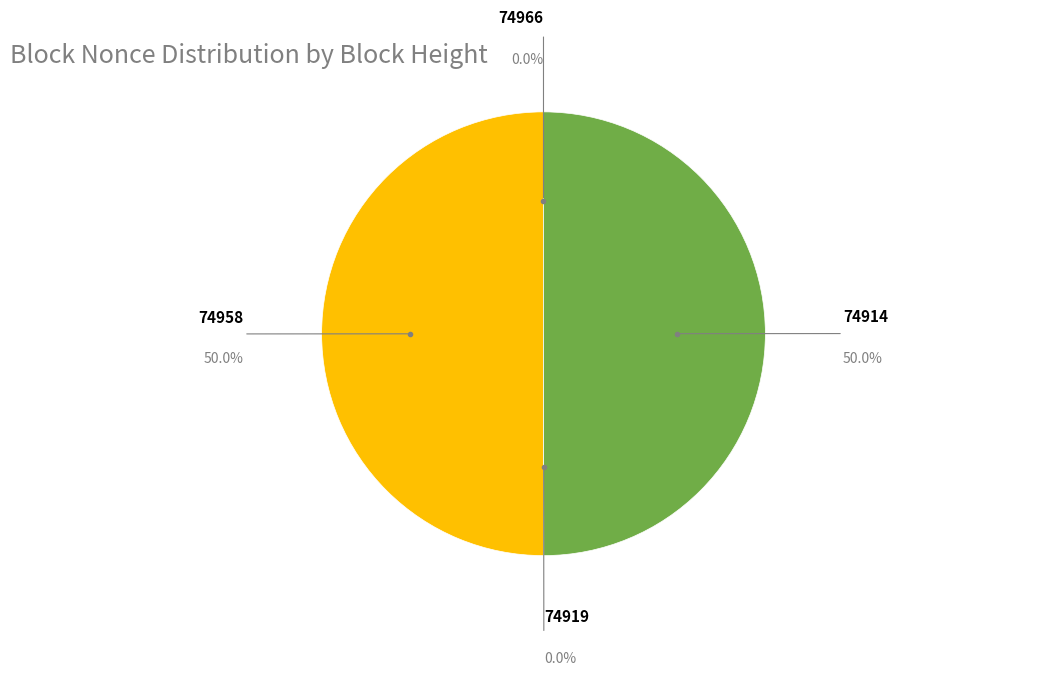

What is the ratio of the value at 74958 to the value at 74914?

1.0